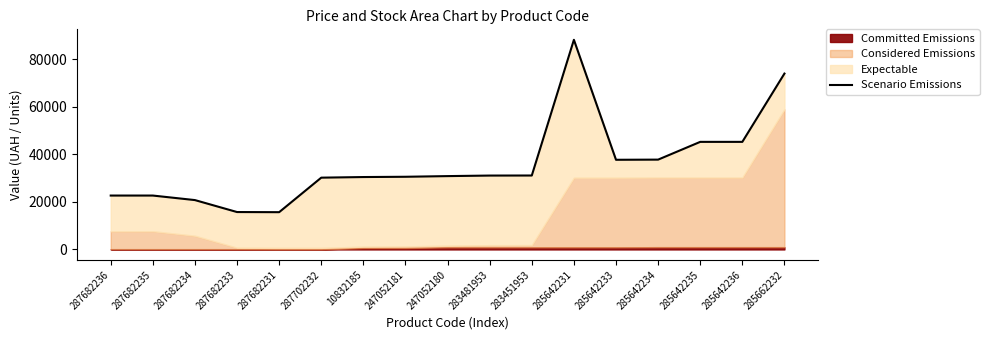

What position from the left is 285642236?

16